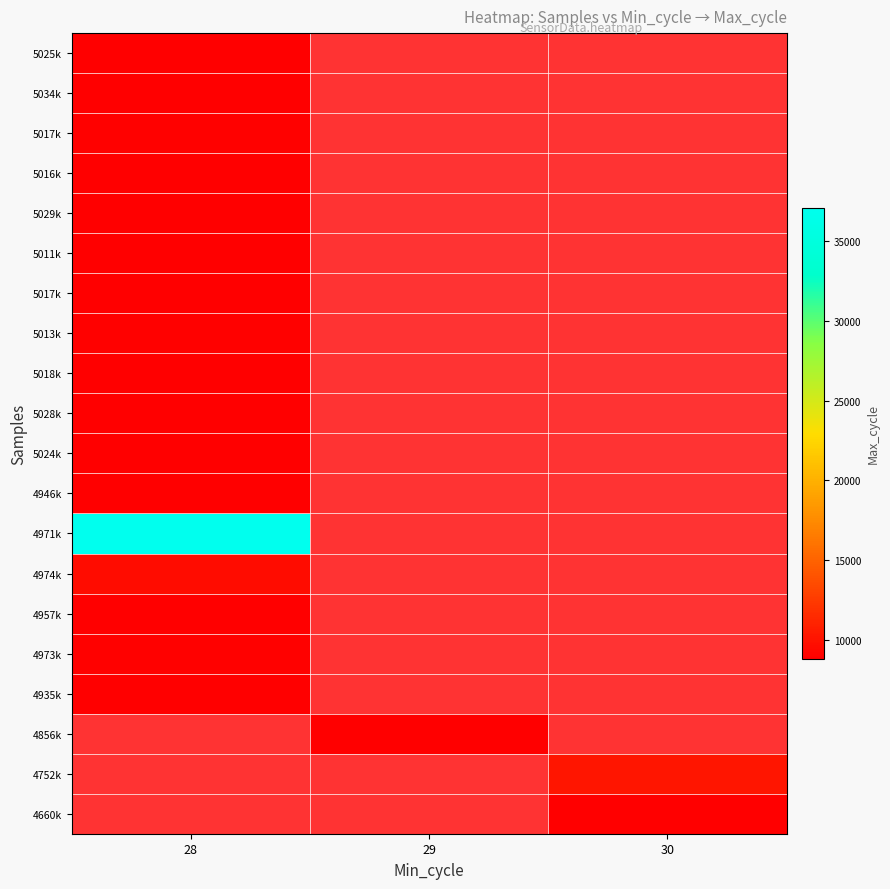

What is the greatest value displayed?

37120.0